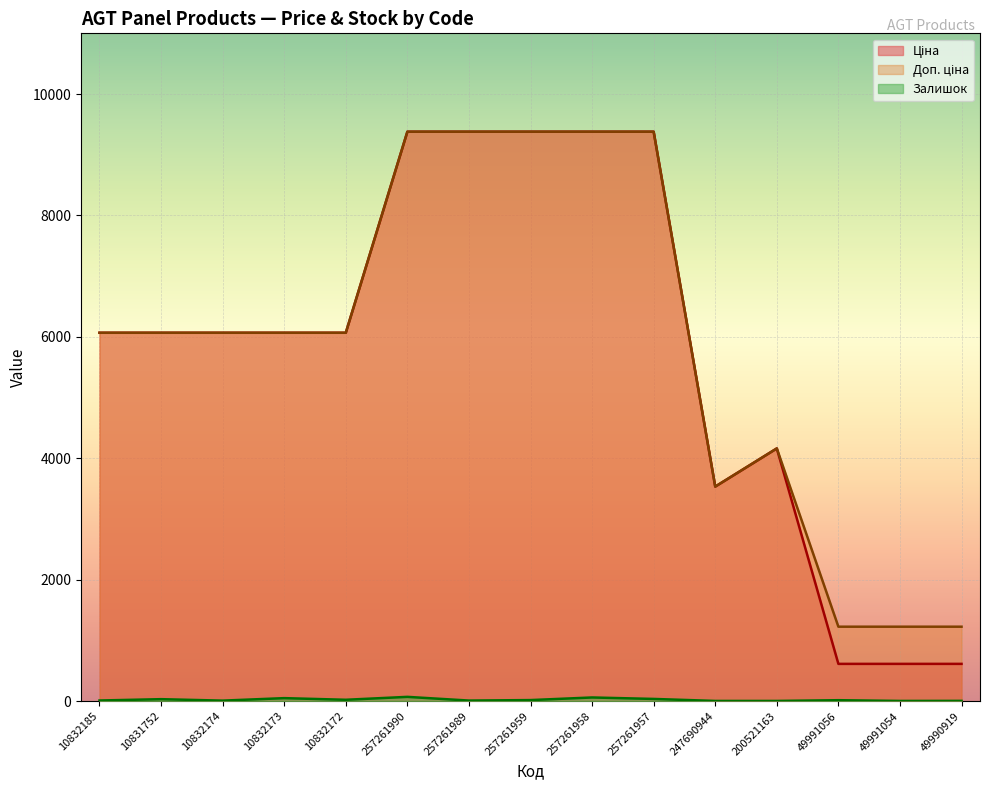

True or false: Ціна and Залишок cross at least once.

False